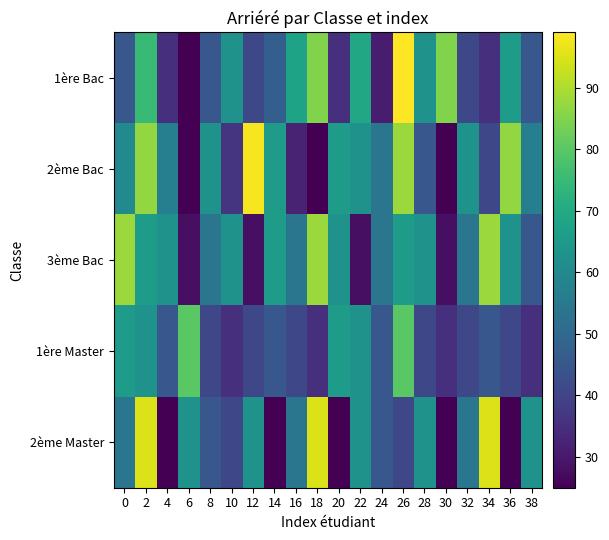

Which has a higher value, 4 or 8?

8